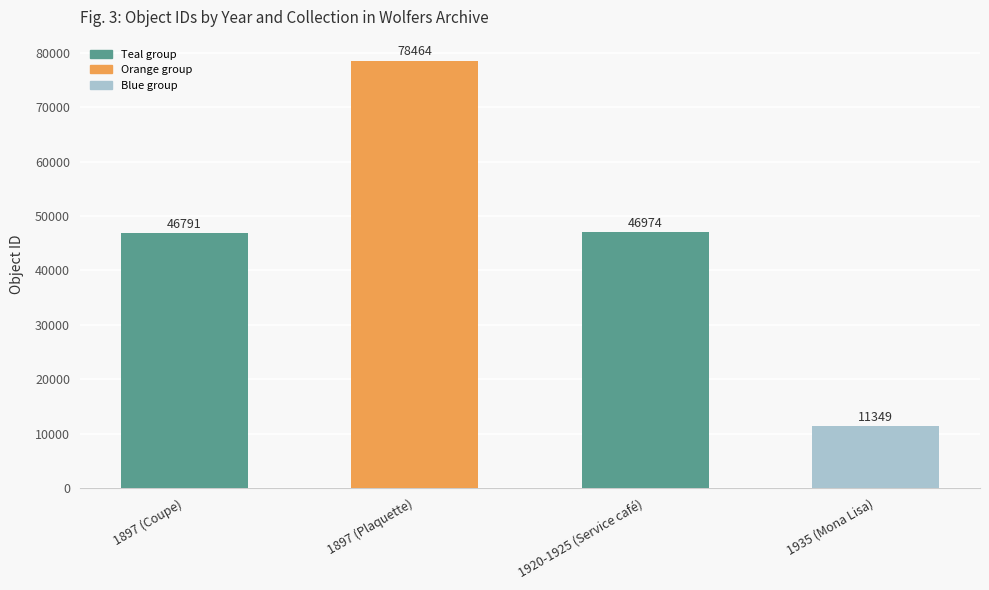

Reading right to left, what are all the values shown in this chart?

11349	46974	78464	46791